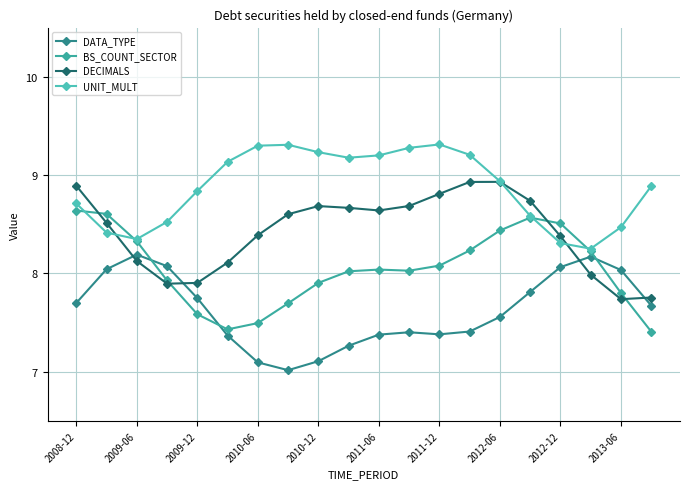

How many categories are shown in the chart?

20